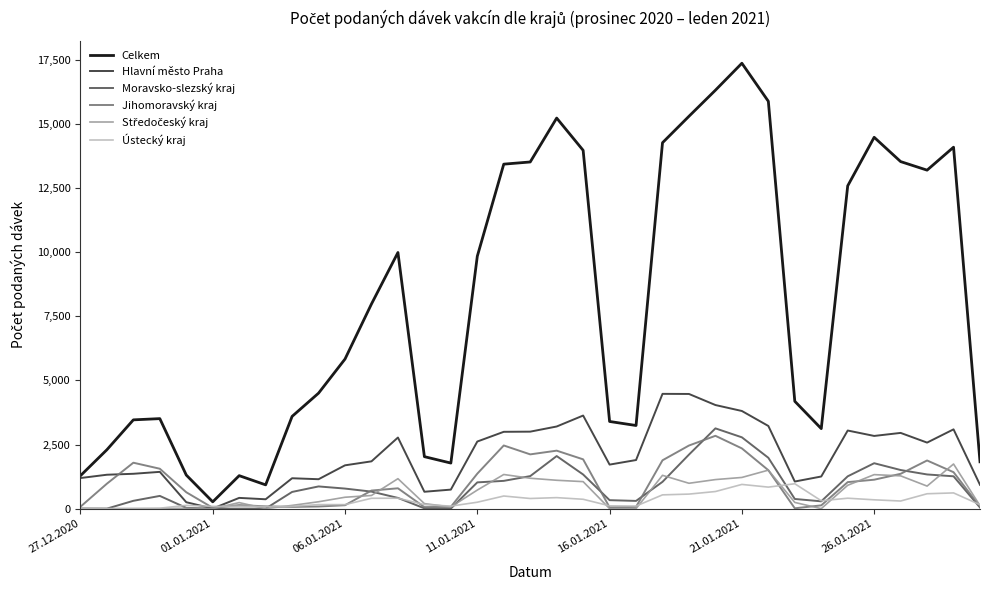

Which series has the largest total across all categories?

Celkem